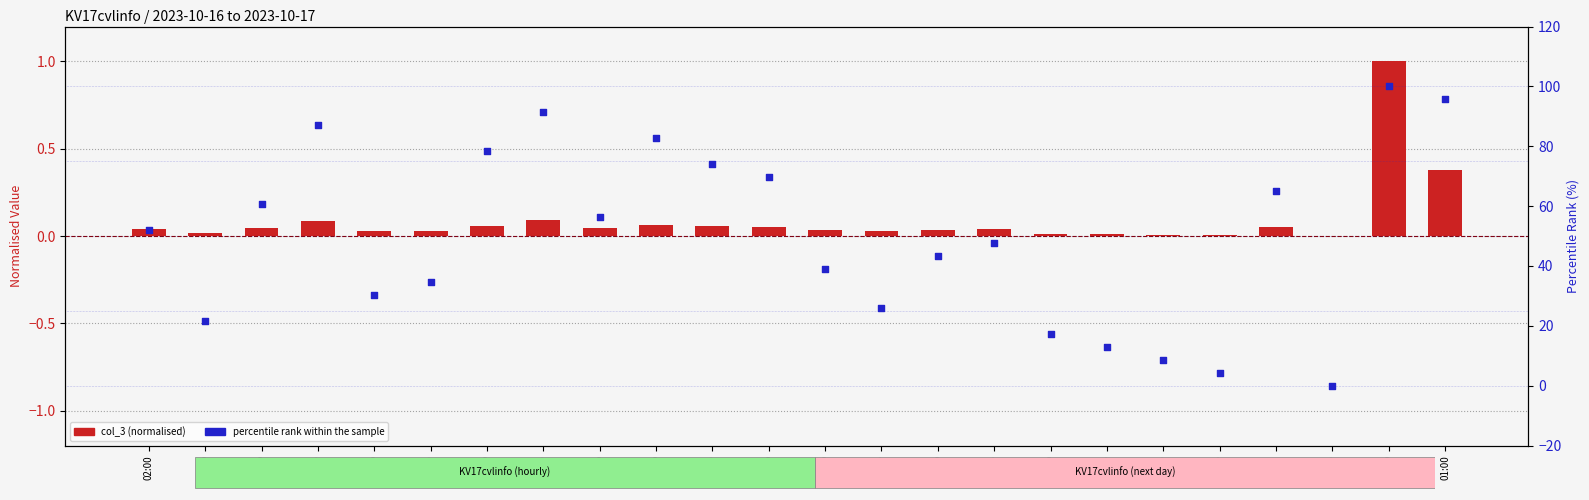

What are all the series names shown in the legend?

col_3 (normalised), percentile rank within the sample